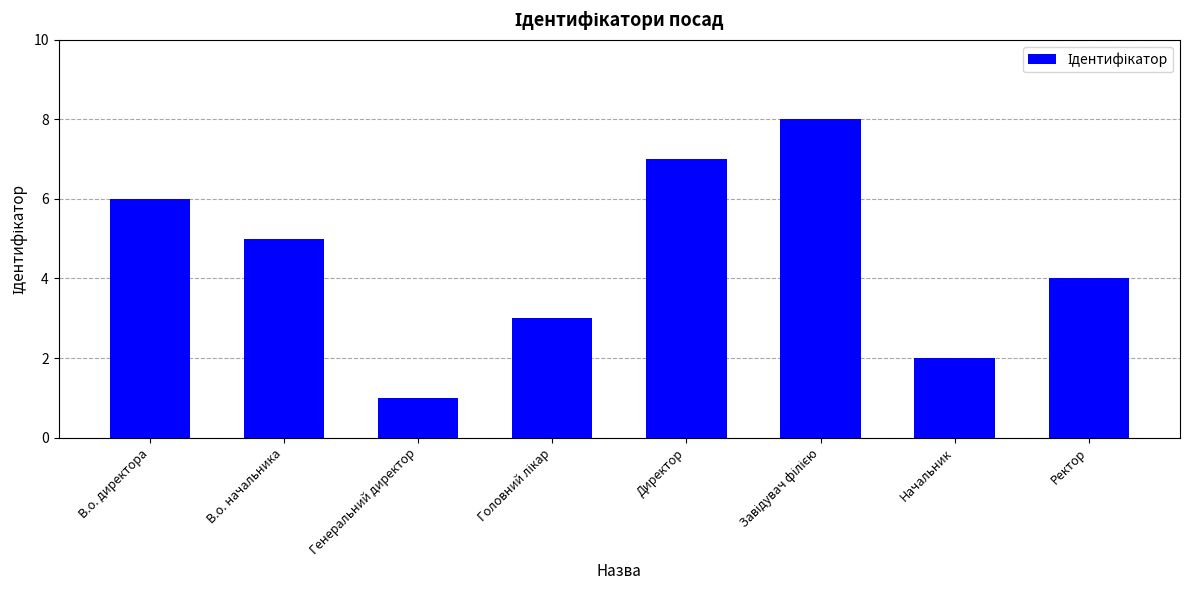

What is the smallest value displayed?

1